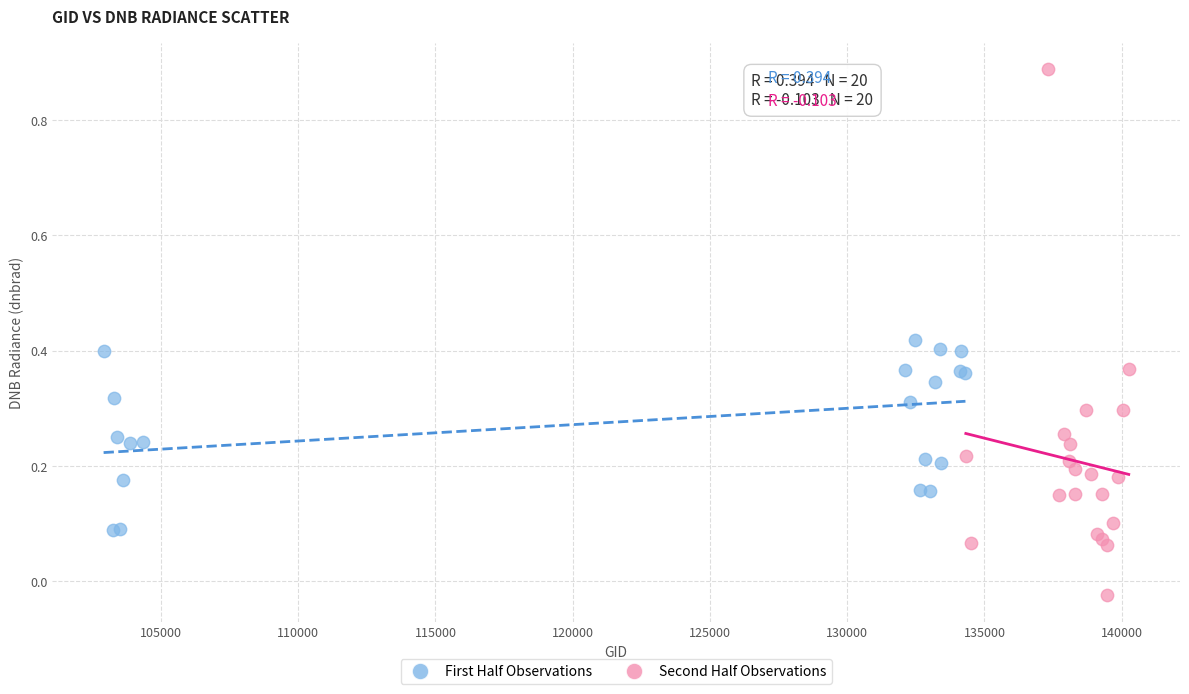

Which series contains the highest Y value?

Second Half Observations